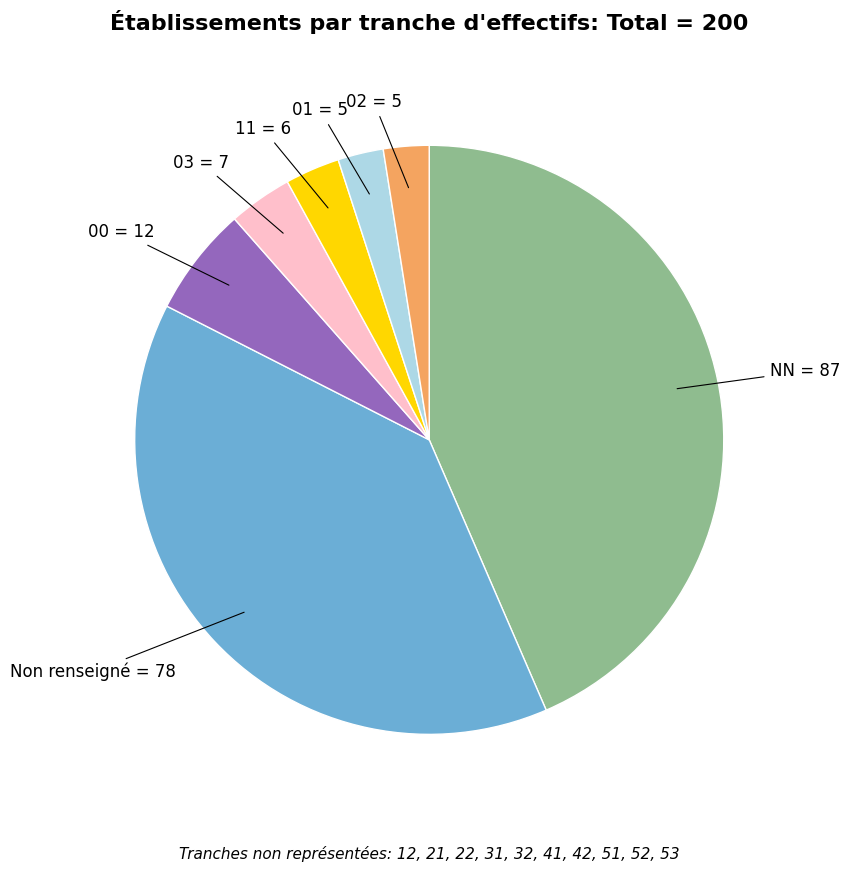

Is there any slice that represents more than half of the pie?

No